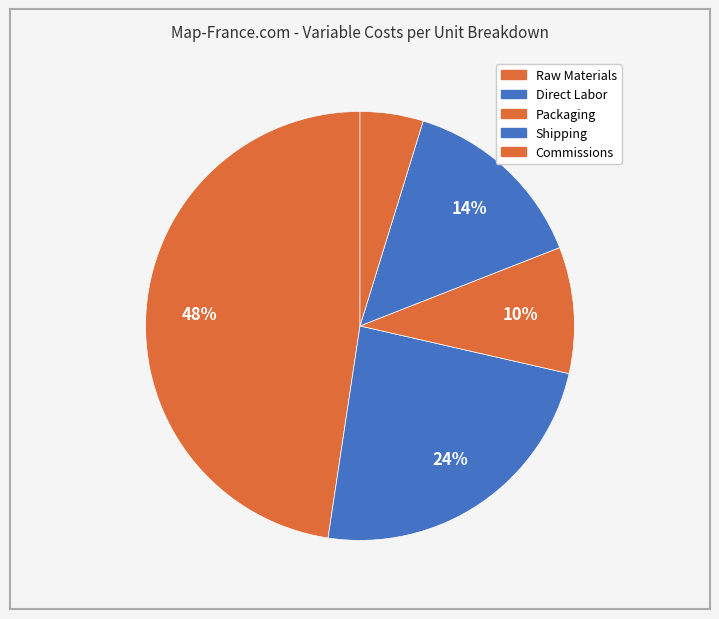

What percentage is the Raw Materials slice, to the nearest percent?

48%